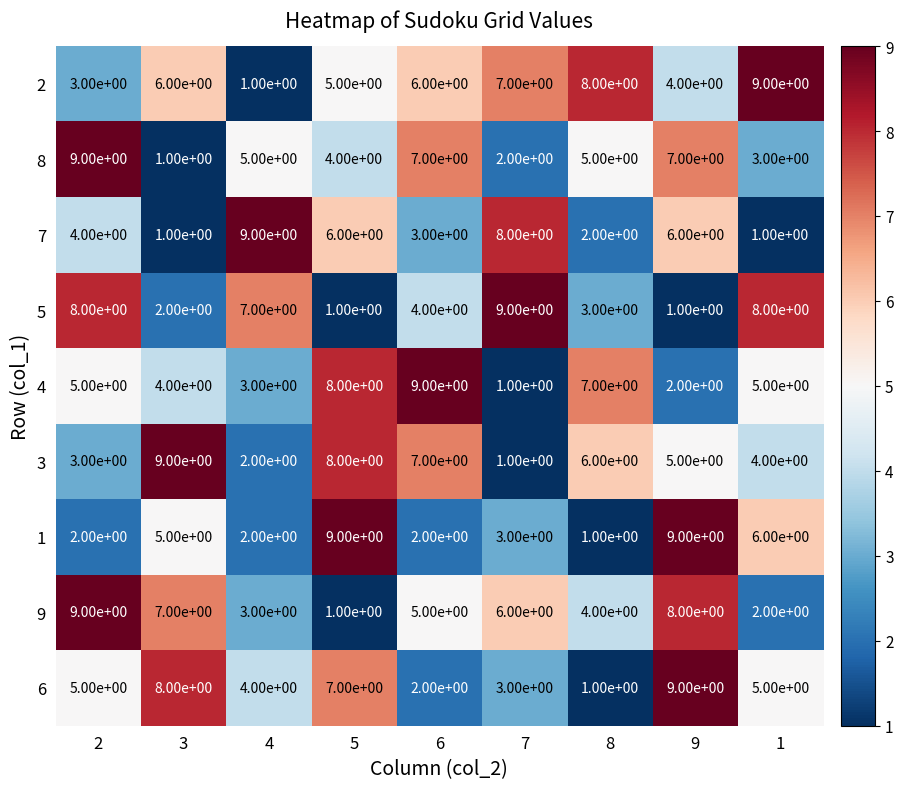

The 5 series shows 1 at 9. True or false?

True